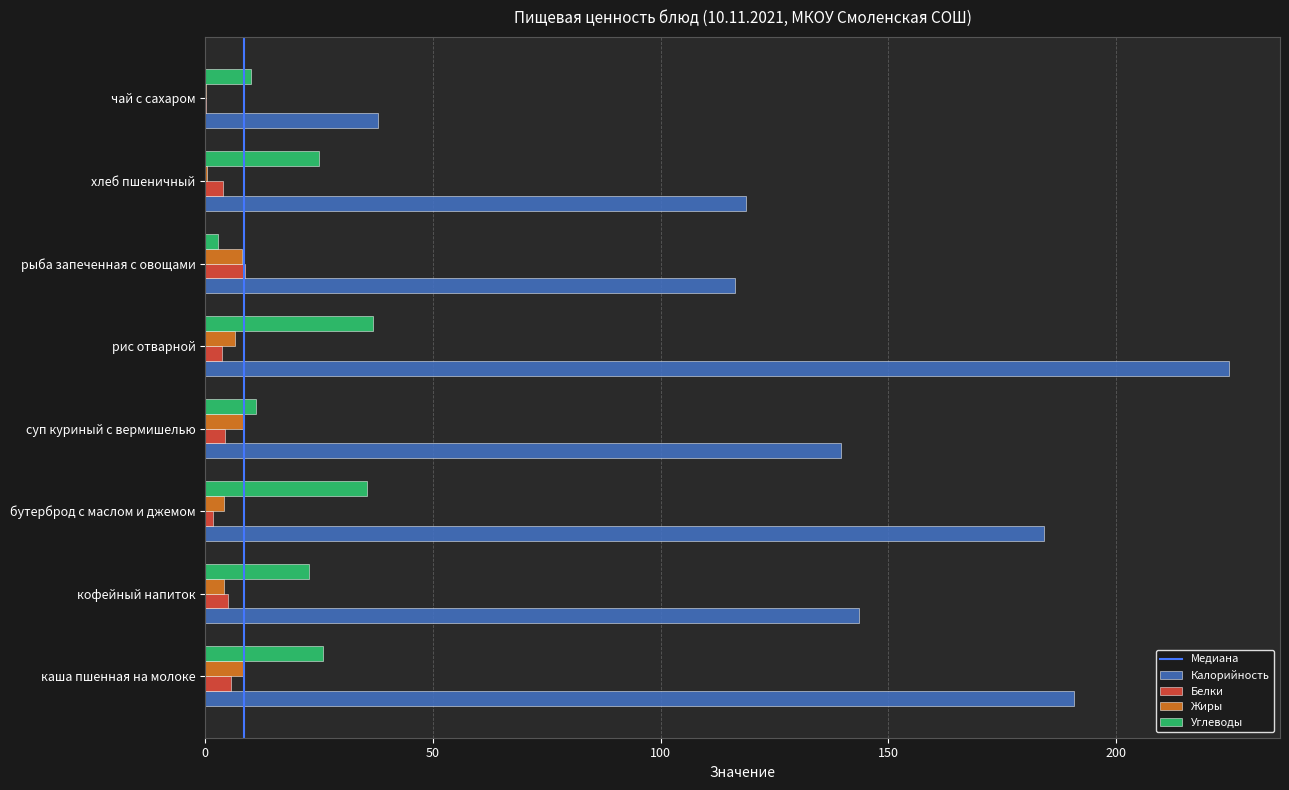

Between каша пшенная на молоке and кофейный напиток, which series saw the biggest shift?

Калорийность